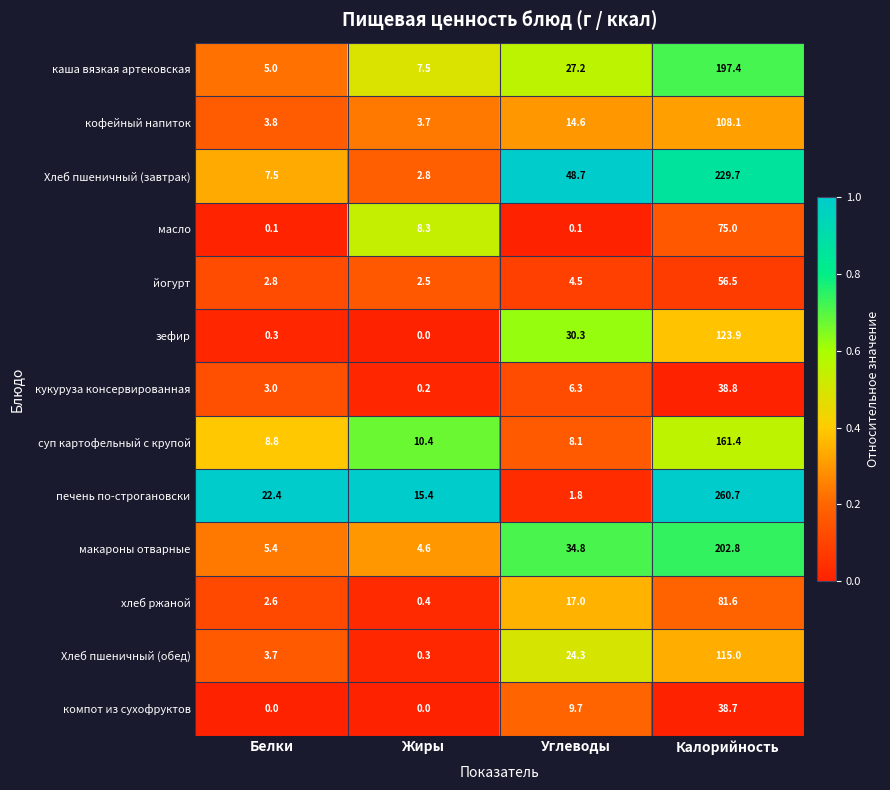

What is the greatest value displayed?

260.7